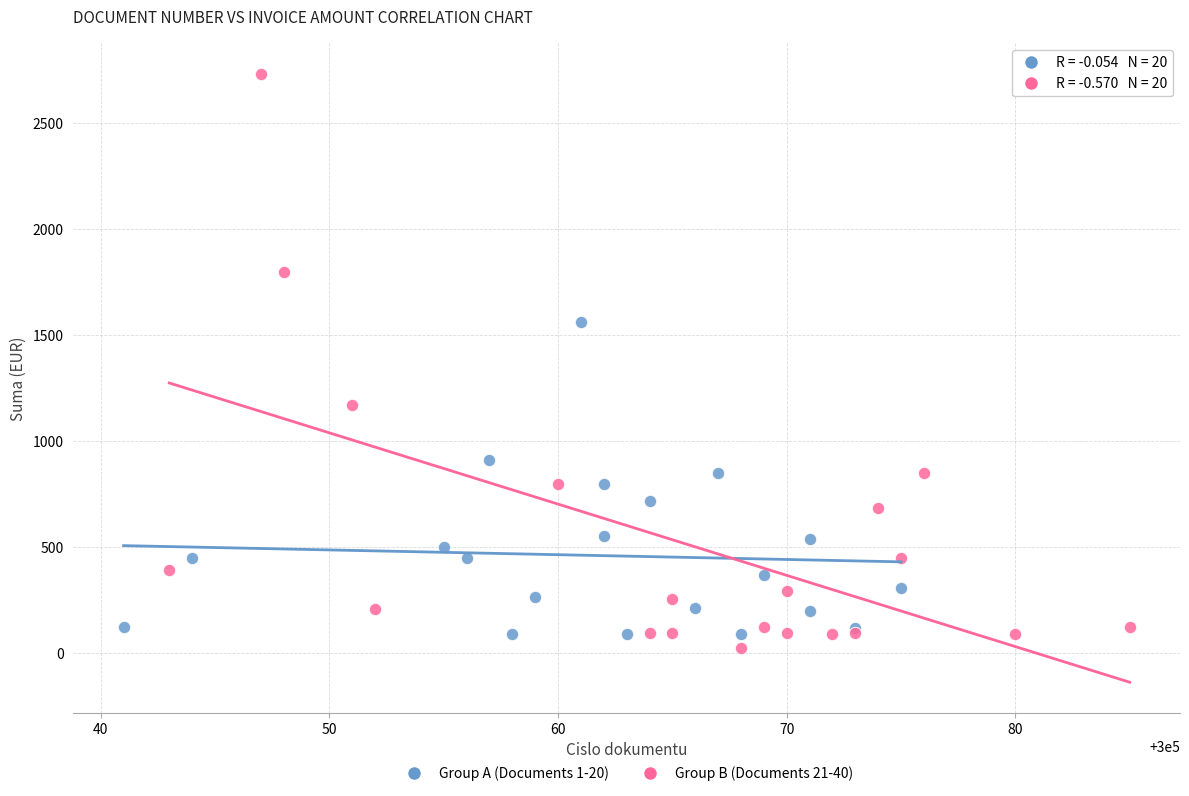

What are all the series names shown in the legend?

Group A (Documents 1-20), Group B (Documents 21-40)